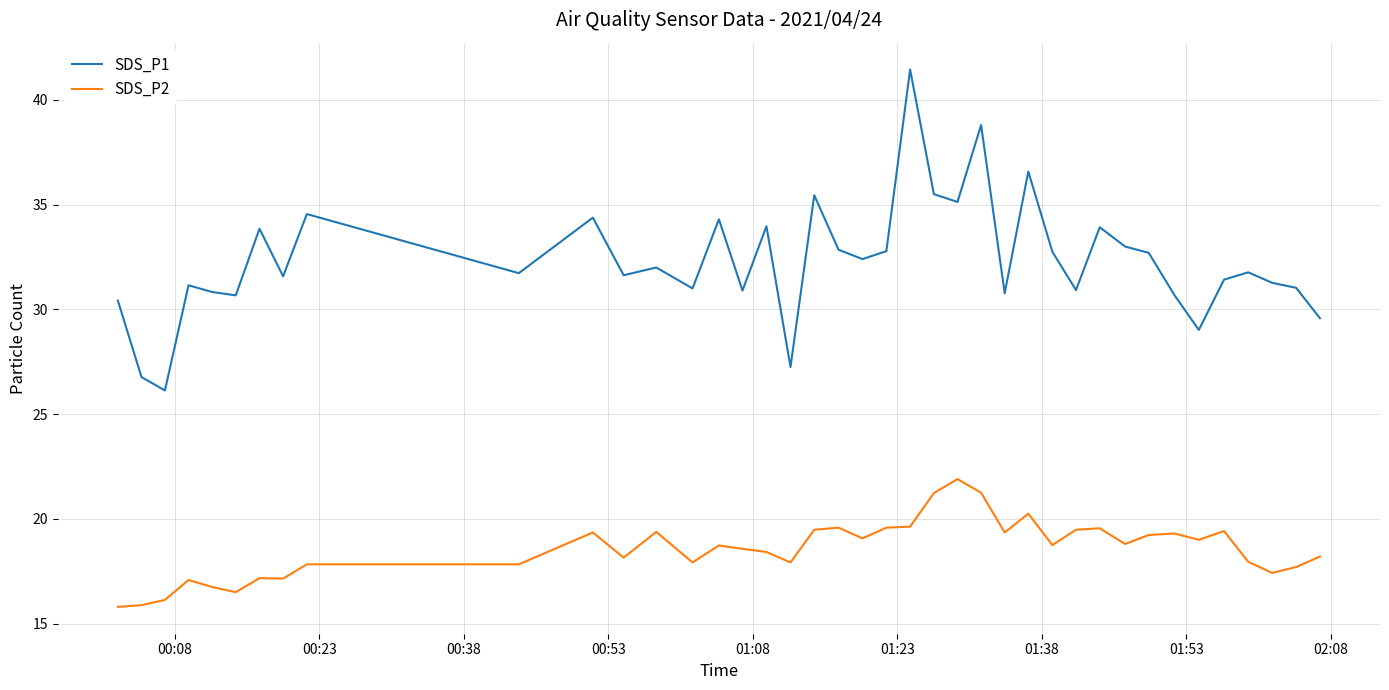

List the series in order of their peak value, lowest first.

SDS_P2, SDS_P1